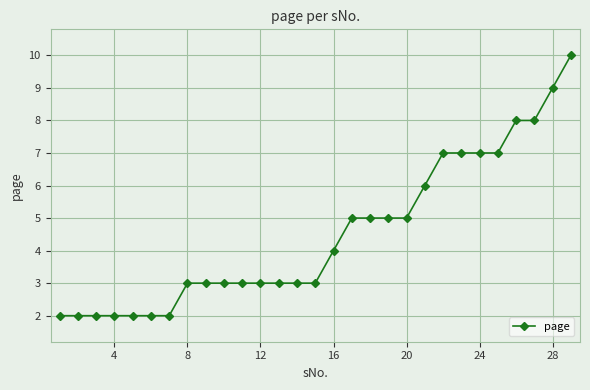

What is the sum of all values?

131